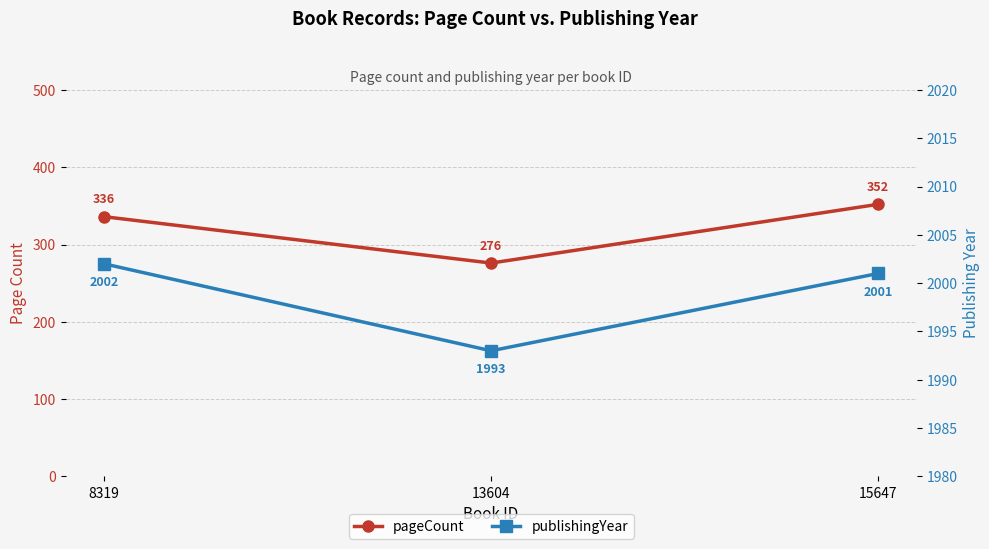

What is the value of the pageCount point at the 3rd from the left?

352